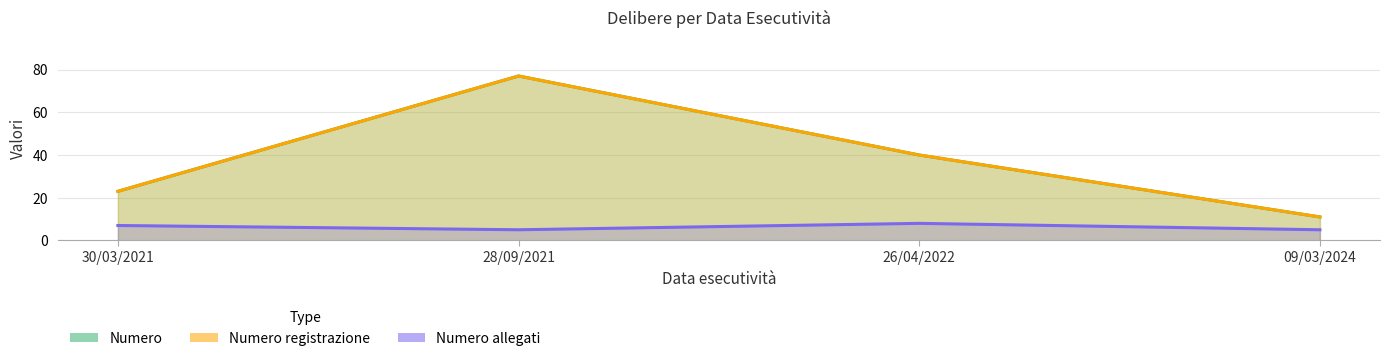

Count the Numero allegati values in the range 5 to 8.

4